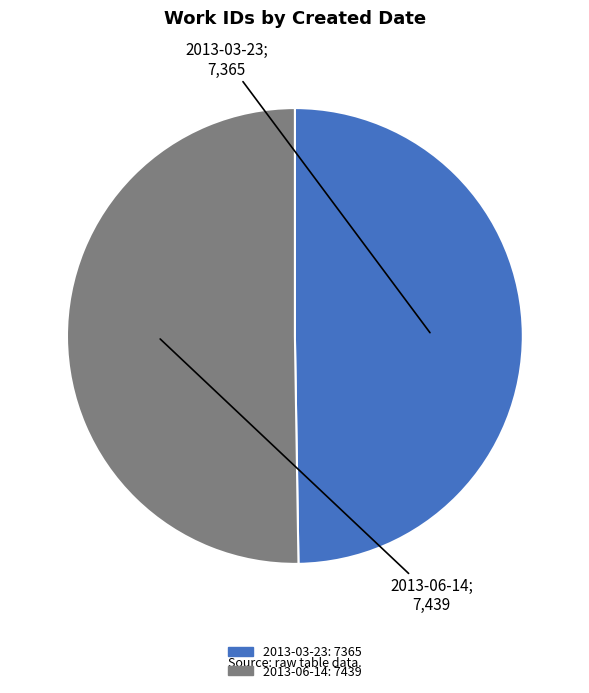

How many slices are in this pie chart?

2